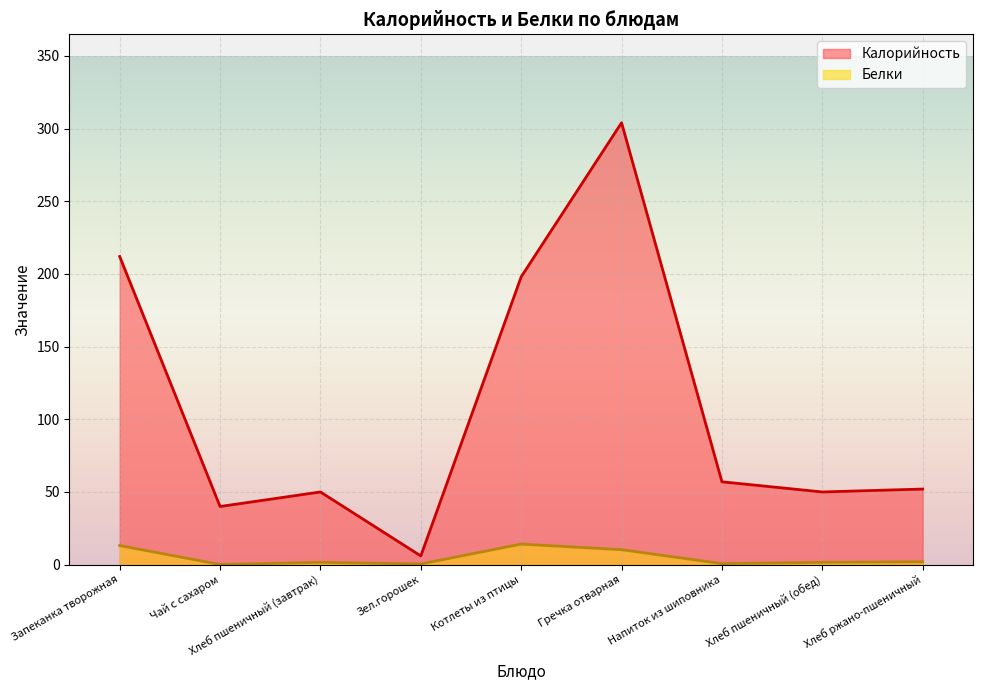

How many values in the Калорийность series exceed 52?

4